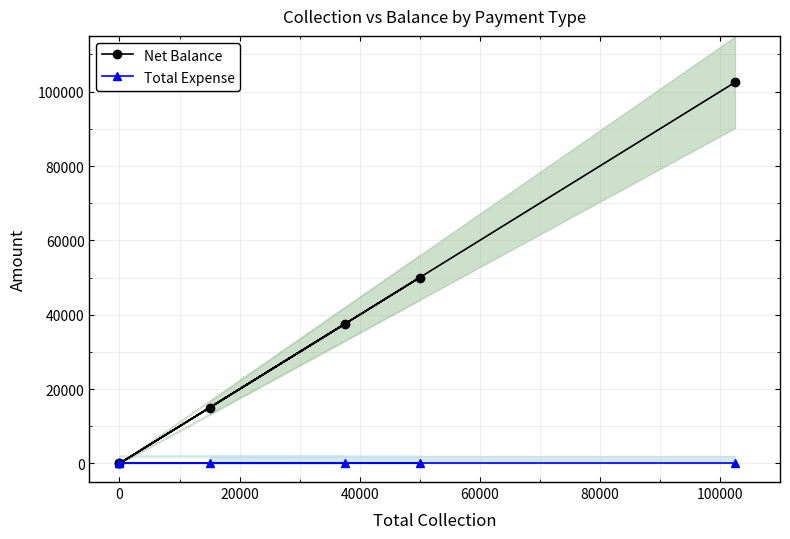

The Total Expense series shows 0 at 80000. True or false?

True